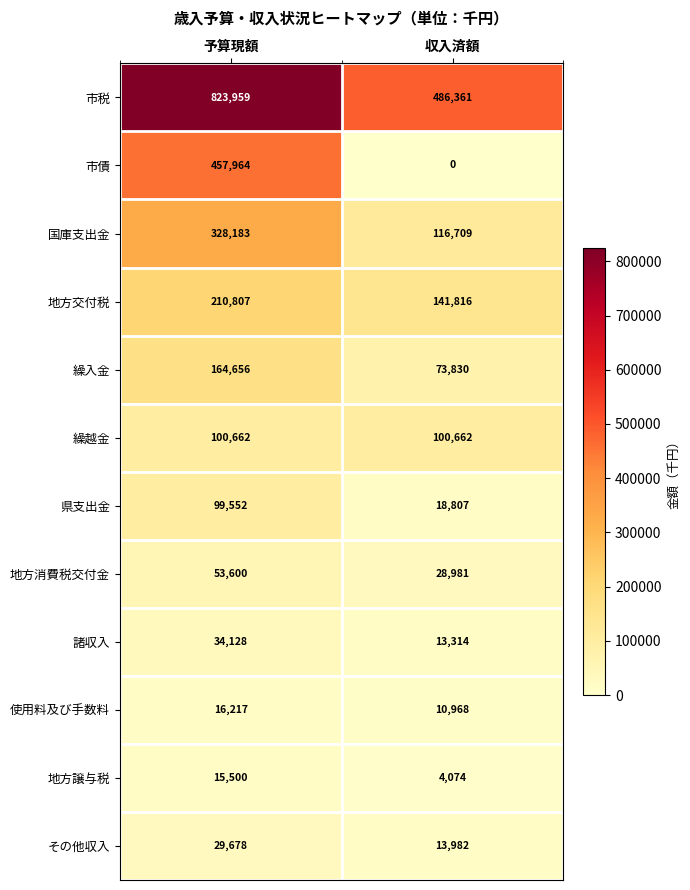

At how many categories does at least one series exceed 167166?

2